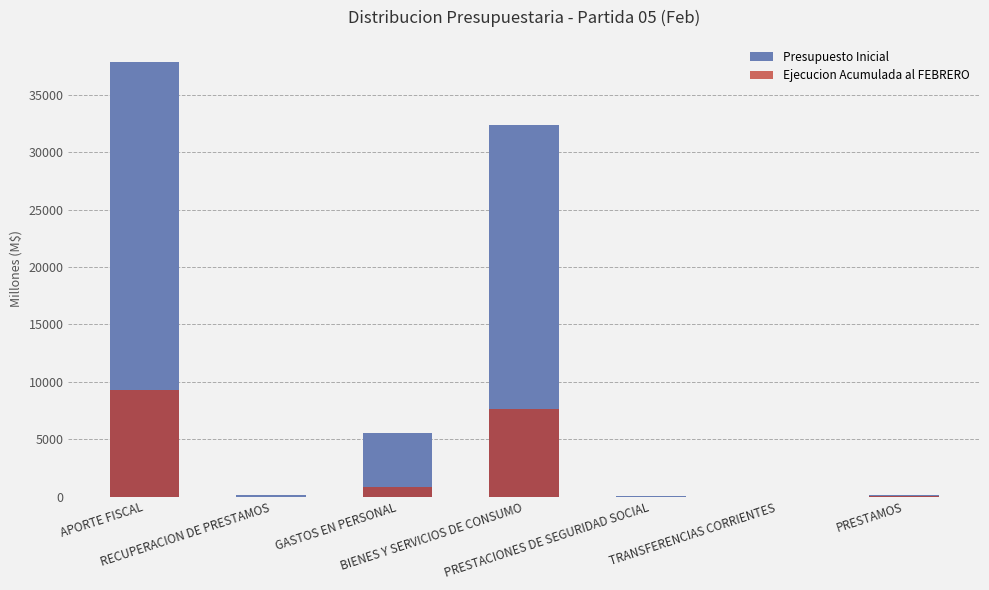

Count the number of data series in this chart.

2